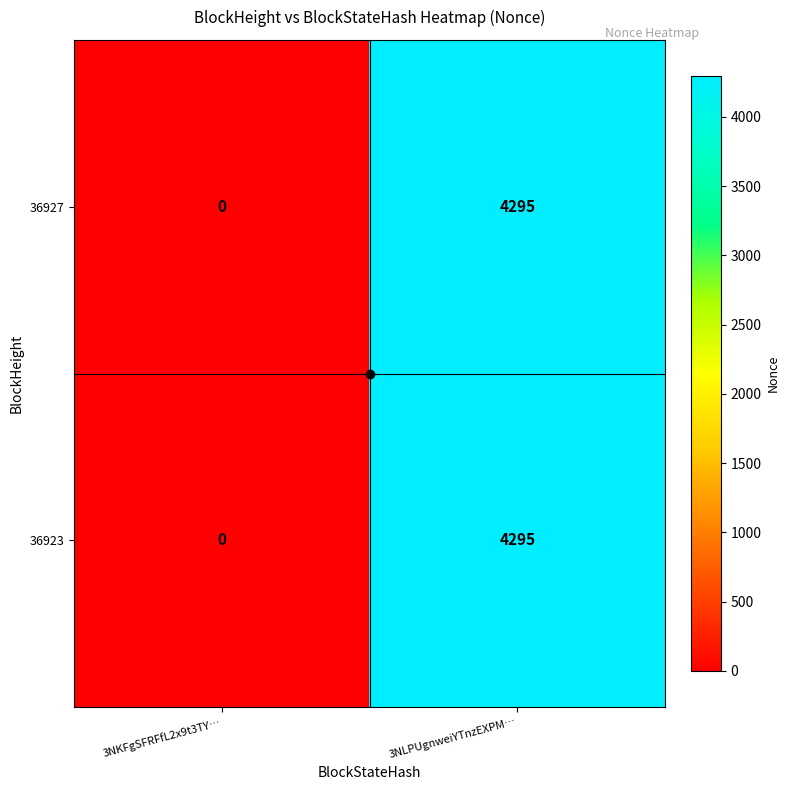

What is the average value of the 36923 series?

2148